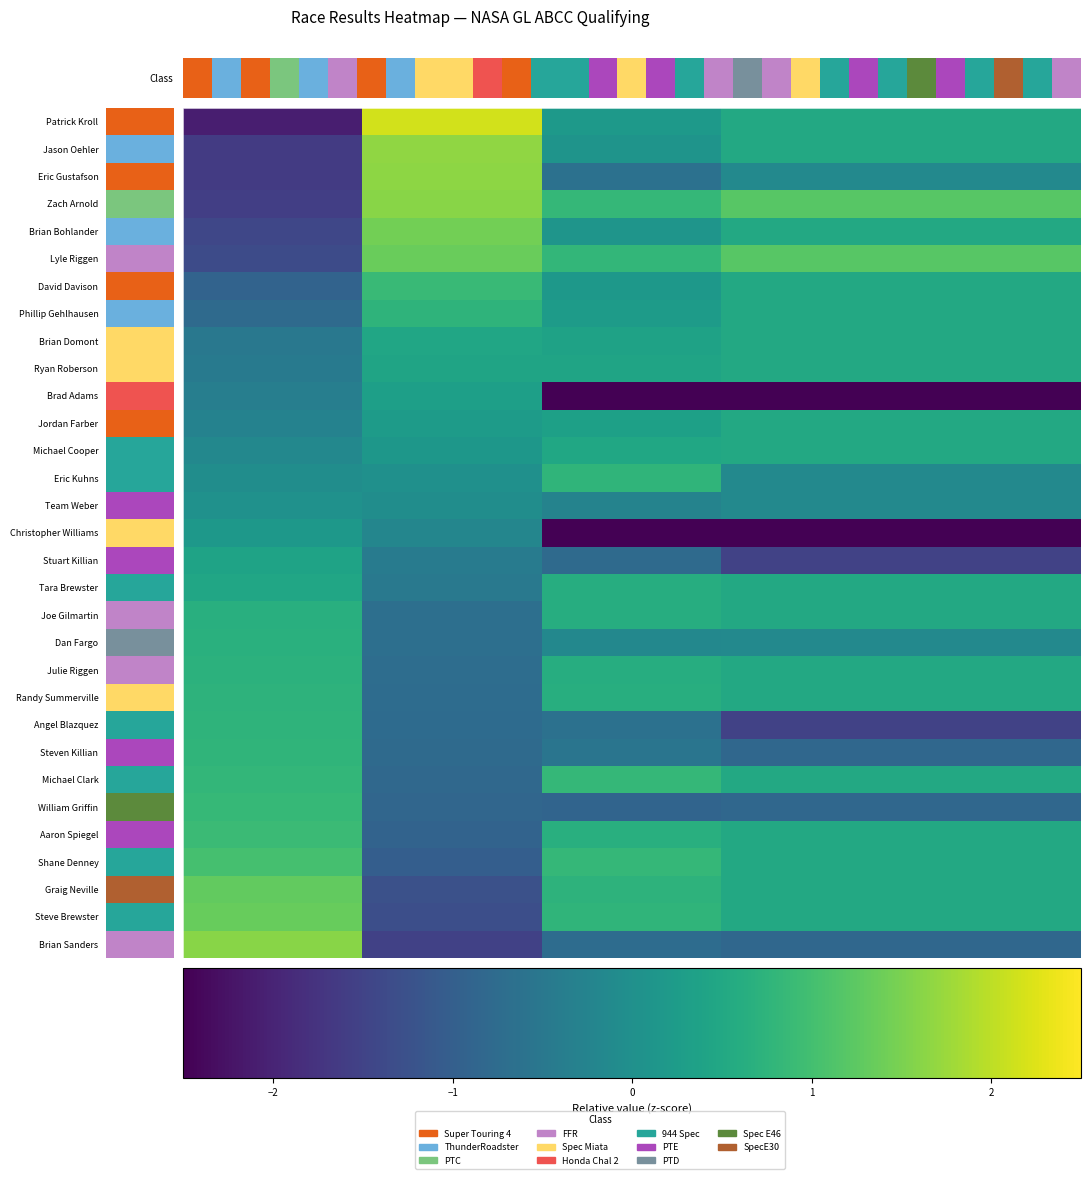

Which series has the largest range (max minus min)?

Patrick Kroll